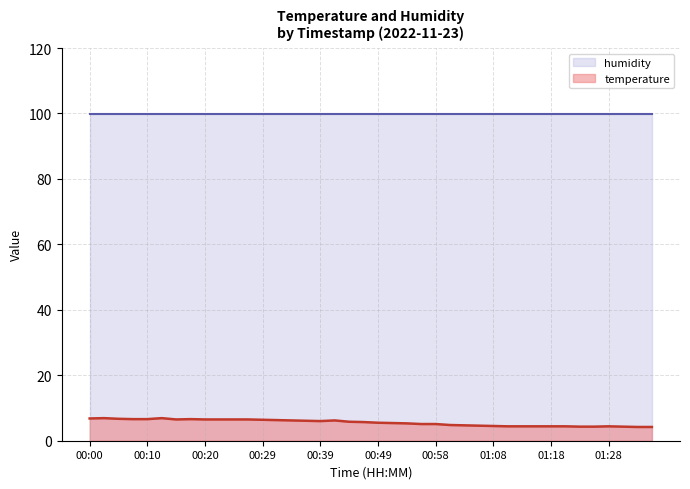

How many points are higher than both their immediate neighbors (excluding endpoints)?

5